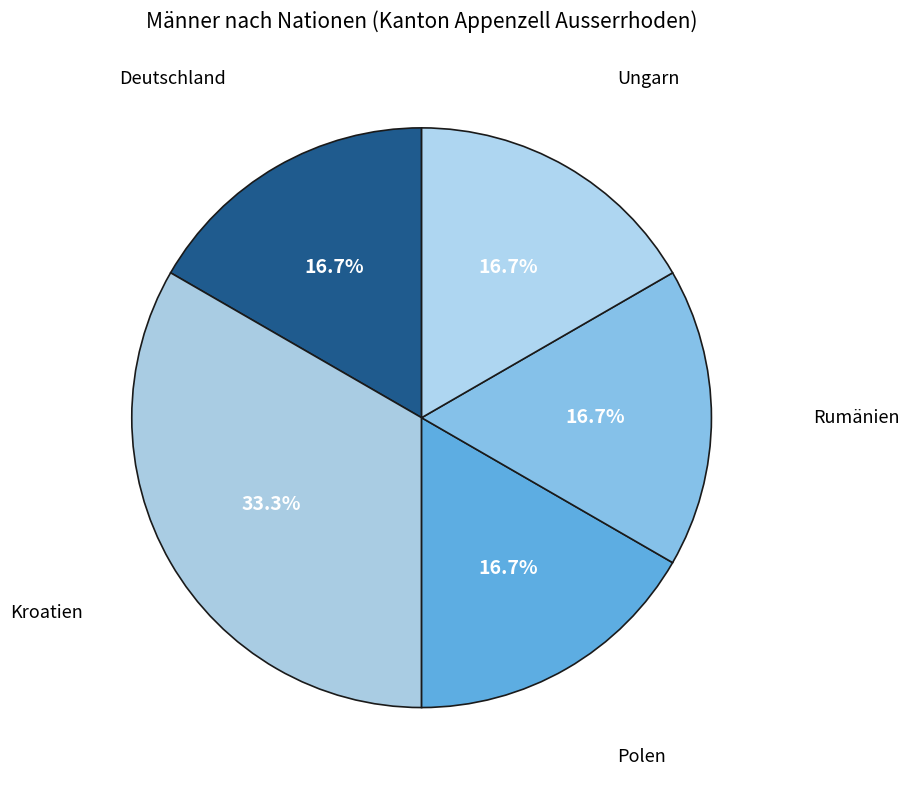

Does Polen represent more than half of the total?

No